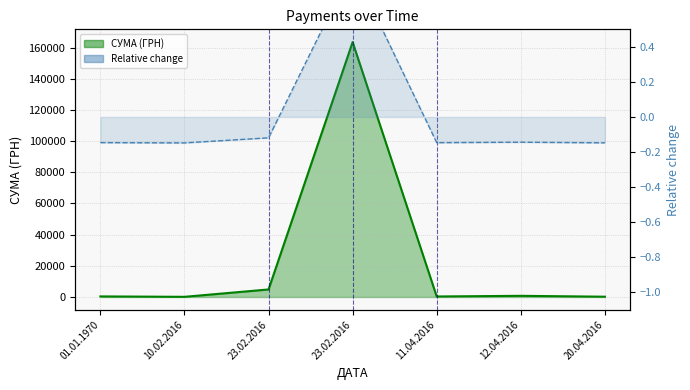

Reading left to right, list all the values displayed in this chart.

370.0	105.1	4830.0	163539.9	325.4	745.8	183.8